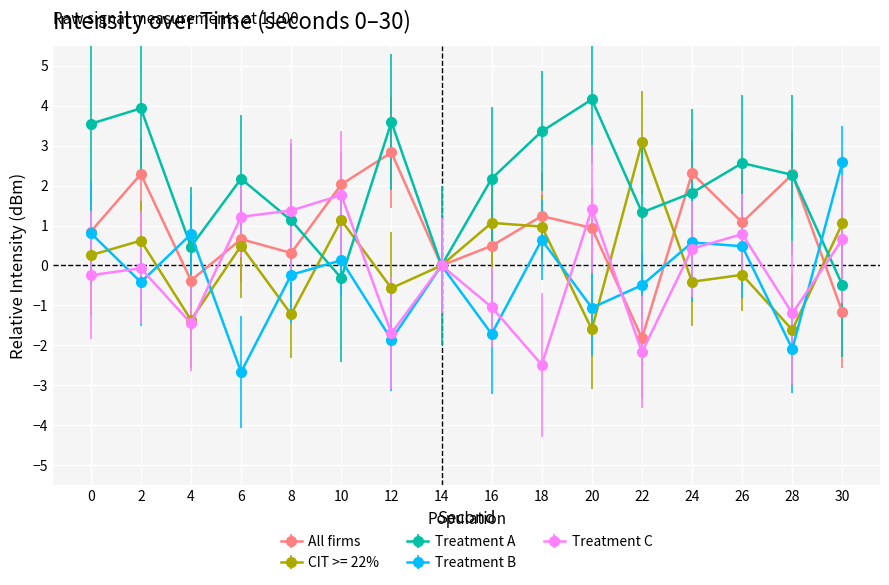

How many interior local valleys does the CIT >= 22% series have?

6